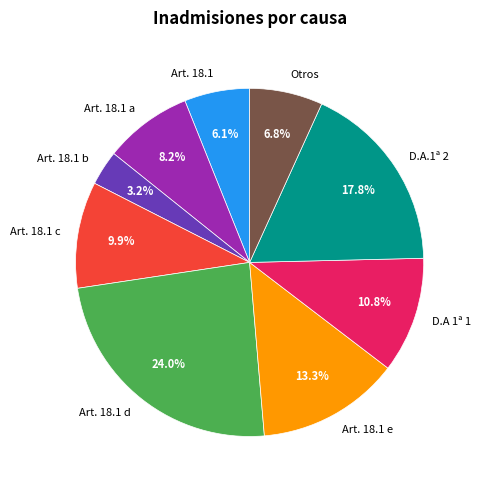

The Art. 18.1 d slice represents 24% of the pie. True or false?

True